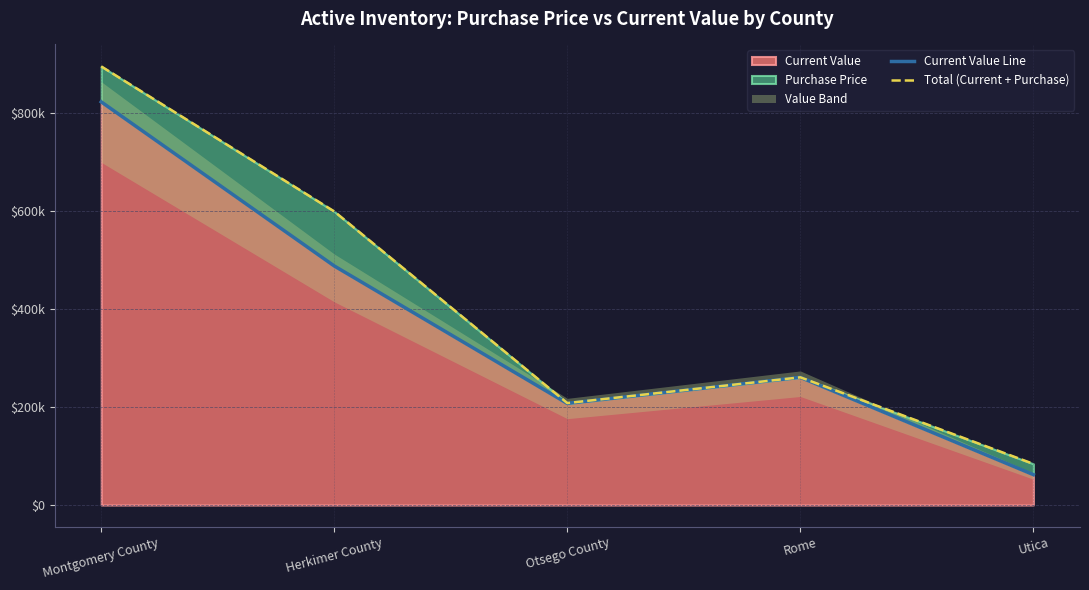

True or false: Total (Current + Purchase) has more than 2 interior local peaks.

False